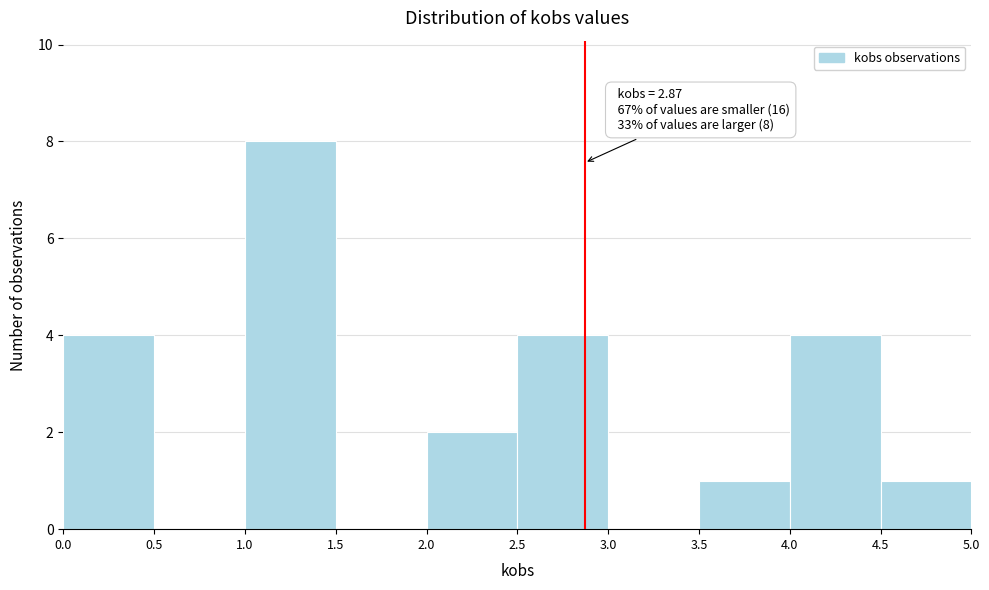

Which range on the x-axis has the tallest bar?

1.0 to 1.5